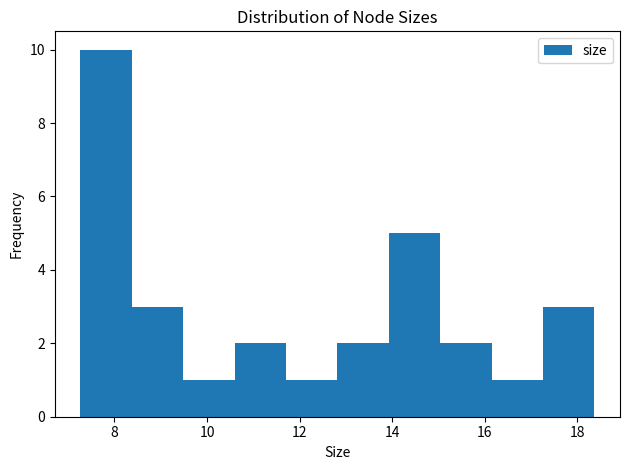

What is the height of the bar covering 9.4 to 10.6 on the x-axis? Neither the bar edges nor the heights are printed on the chart, so give them approximately, as read against the axes.

1